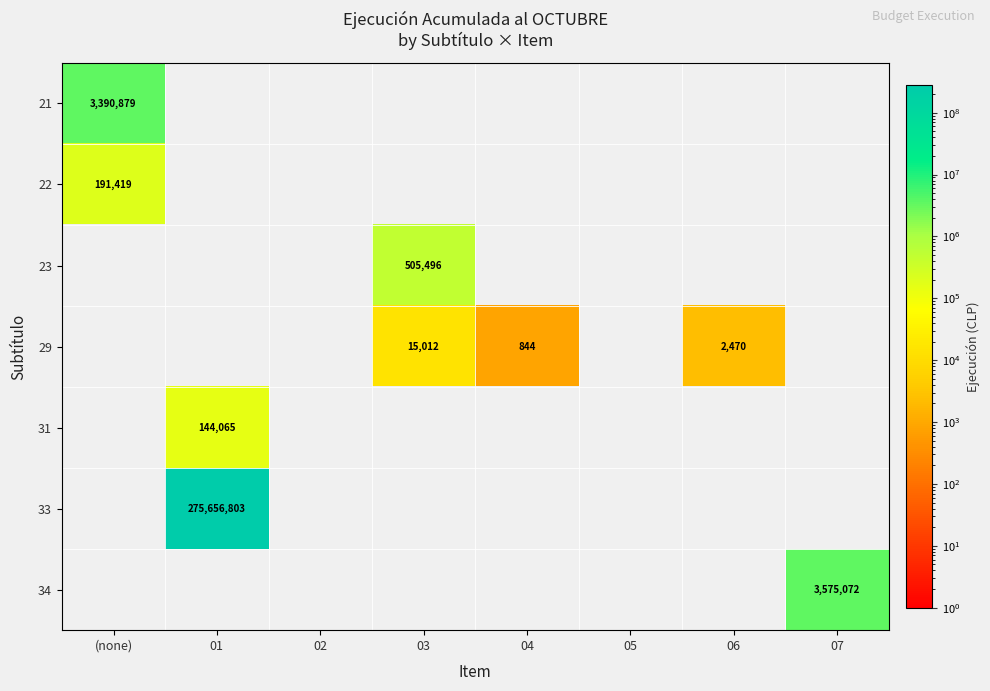

Count the number of categories in the chart.

8